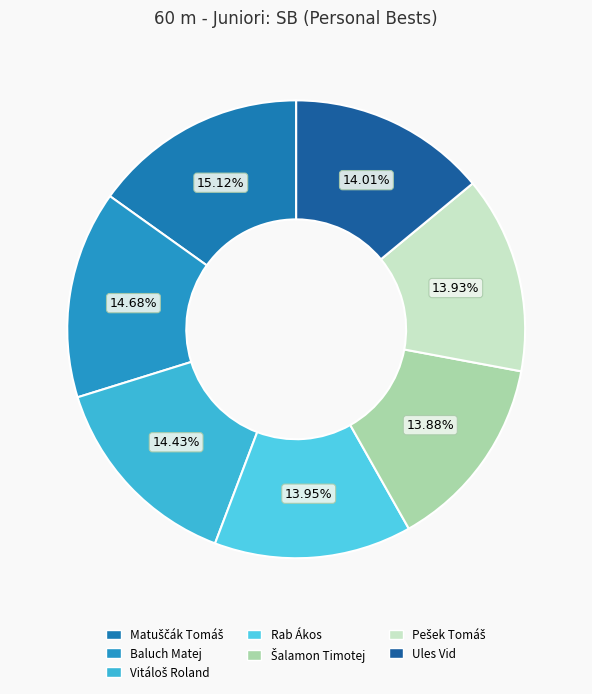

To the nearest percent, what is the average slice percentage?

14%